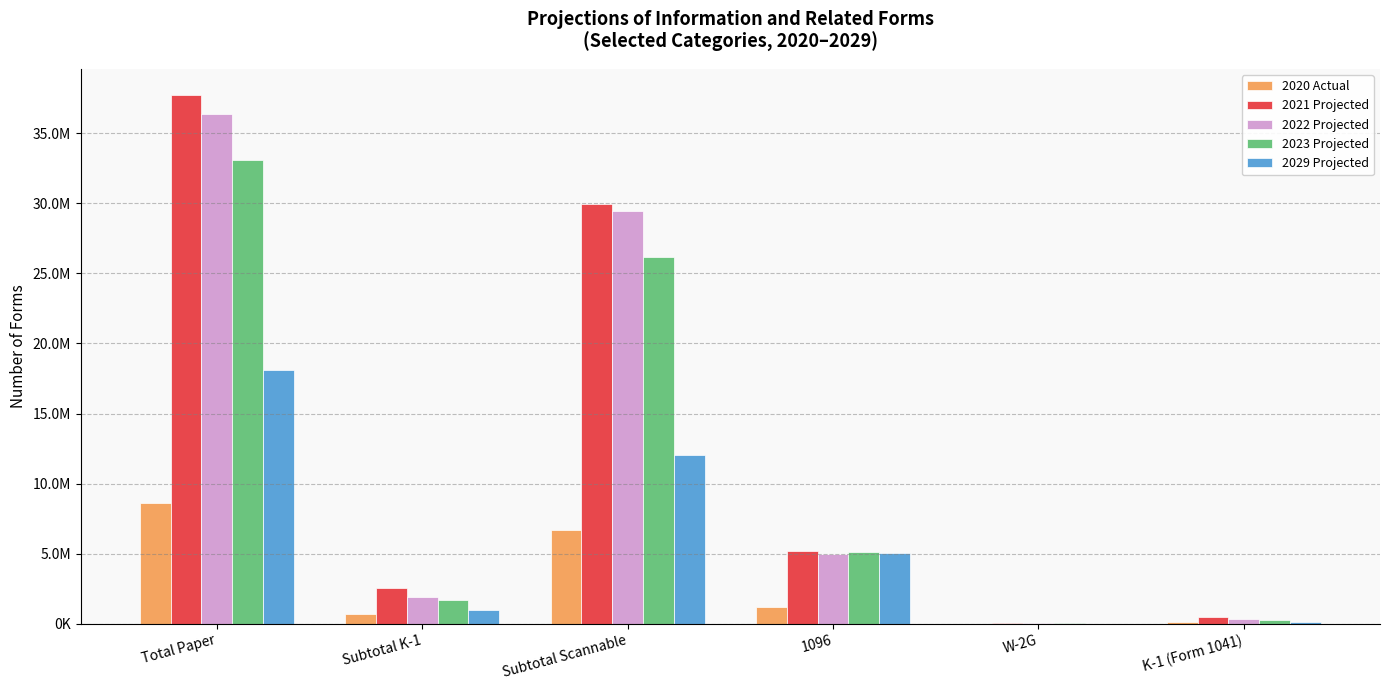

What is the label of the 4th bar from the left?

1096